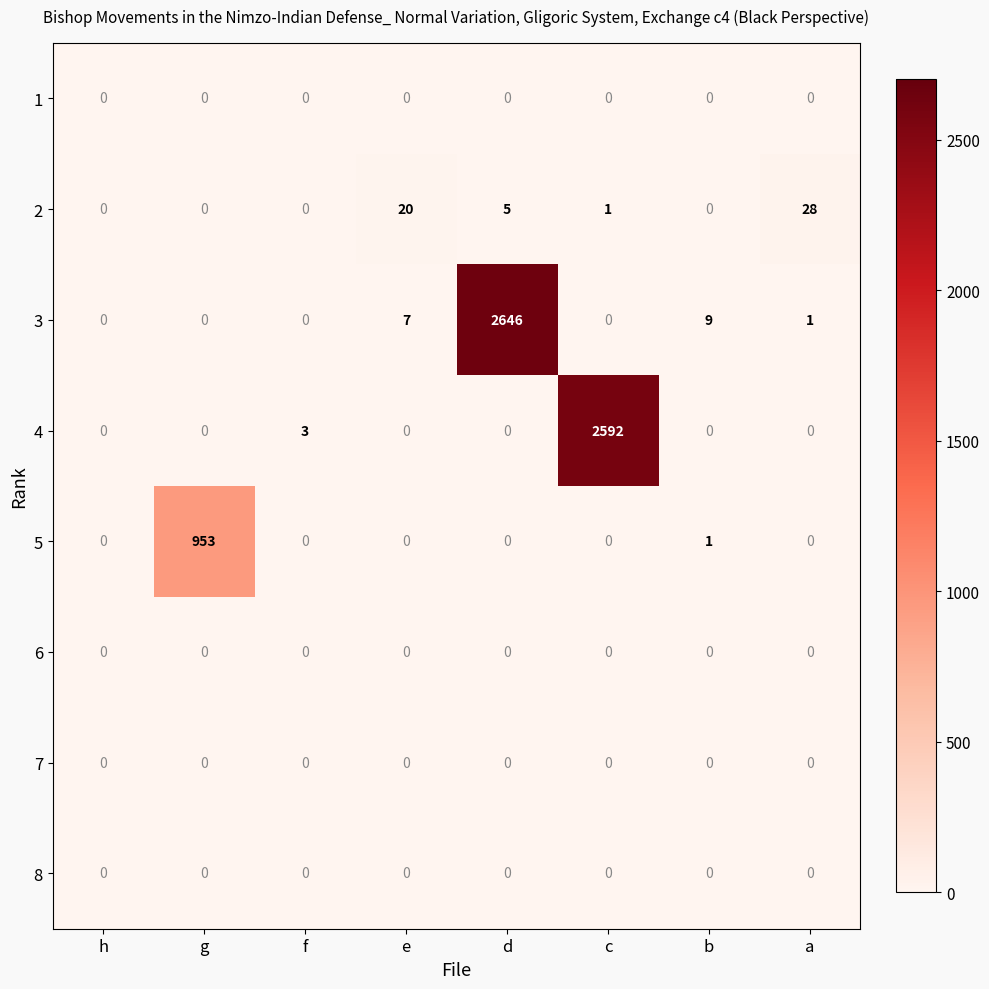

What is the difference between the highest and lowest values at g?

953